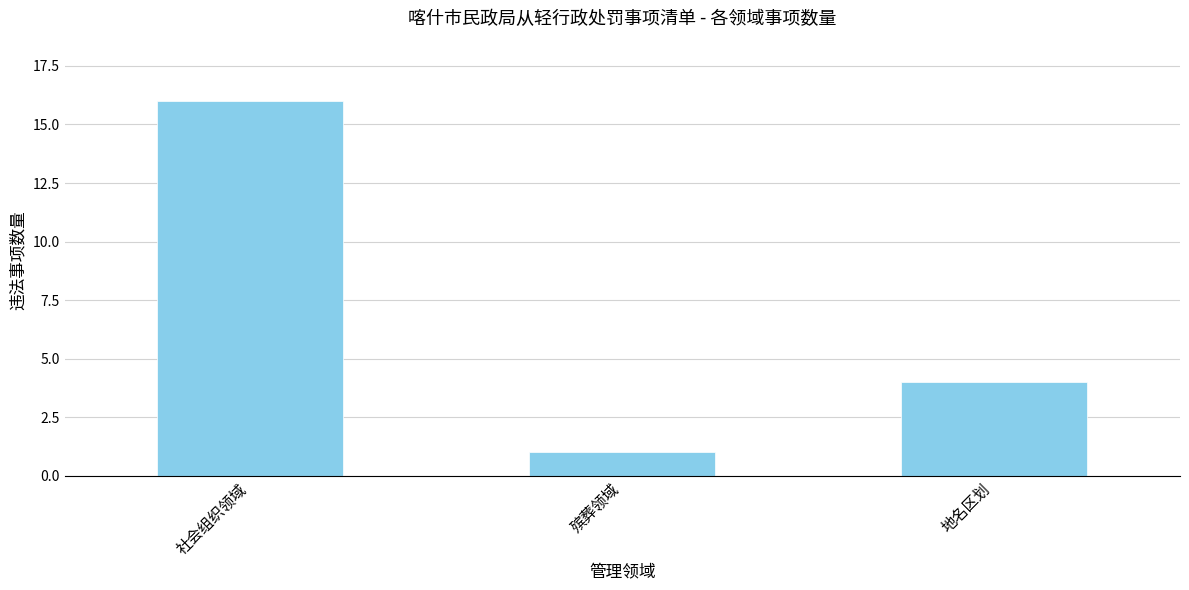

What is the sum of all values?

21